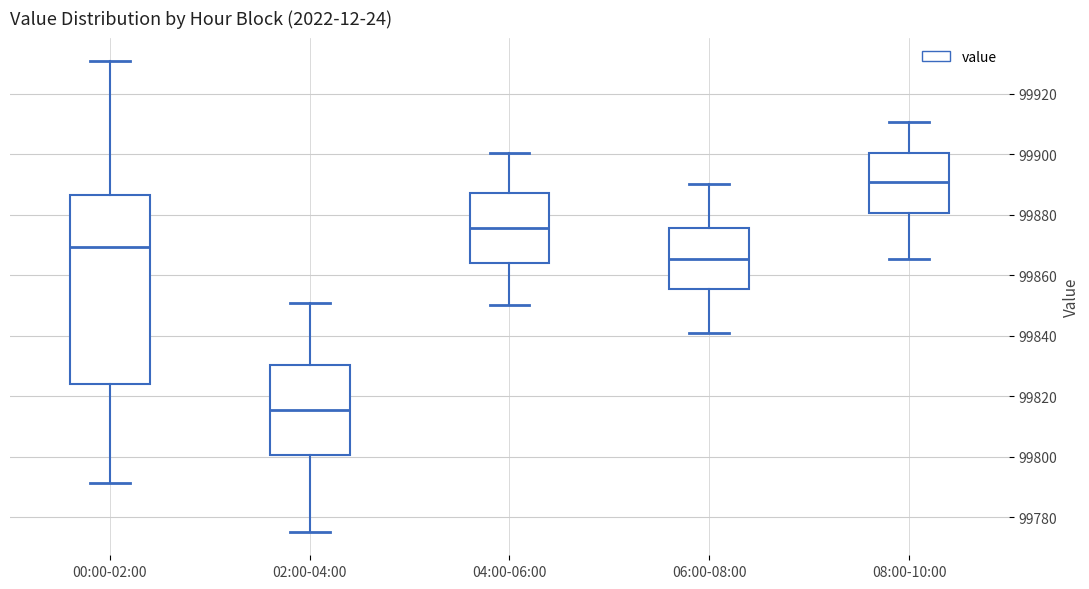

Reading left to right, read every box against the y-axis: the position of its median line, the range the box covers, and the ends of its whiskers. The values are not printed on the chart, so give them approximately, as read against the axis.

00:00-02:00: median 99870, box 99824 to 99886, whiskers 99792 to 99930
02:00-04:00: median 99816, box 99800 to 99830, whiskers 99776 to 99850
04:00-06:00: median 99876, box 99864 to 99888, whiskers 99850 to 99900
06:00-08:00: median 99866, box 99856 to 99876, whiskers 99840 to 99890
08:00-10:00: median 99890, box 99880 to 99900, whiskers 99866 to 99910